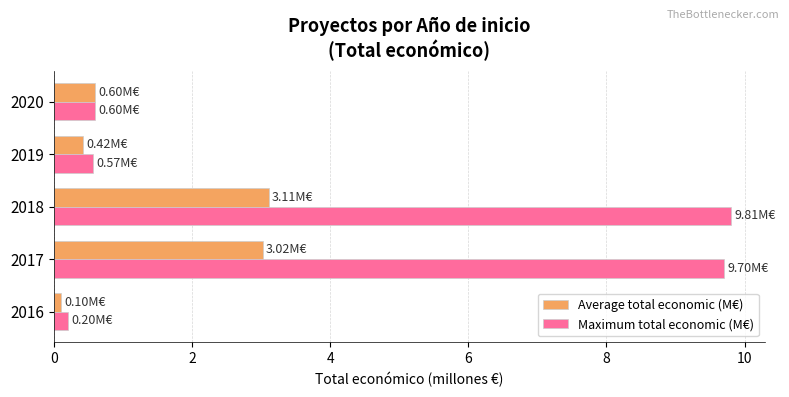

What is the spread (max minus min) of values at 2018?

6.7